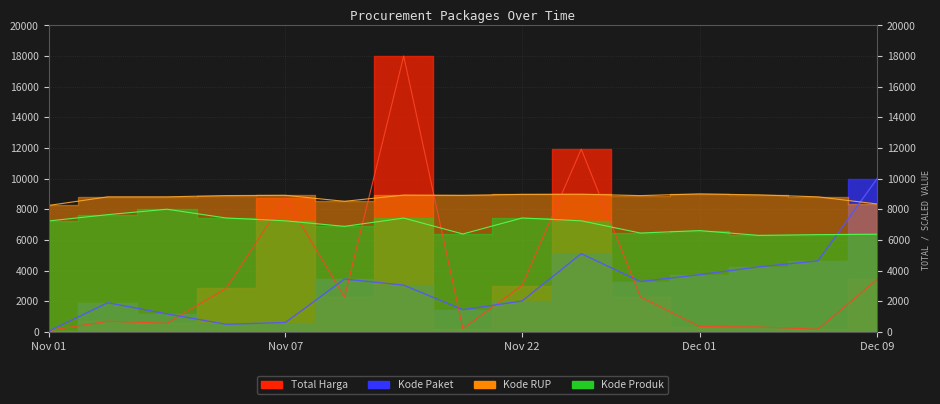

Where is Kode Produk nearest to the value 7145?

Nov 01